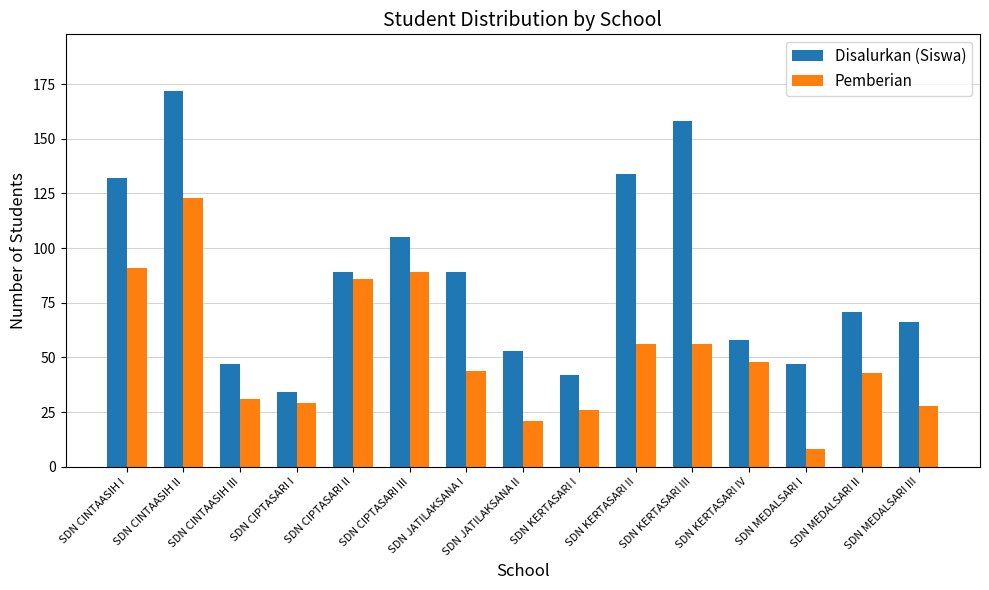

How many categories are shown in the chart?

15